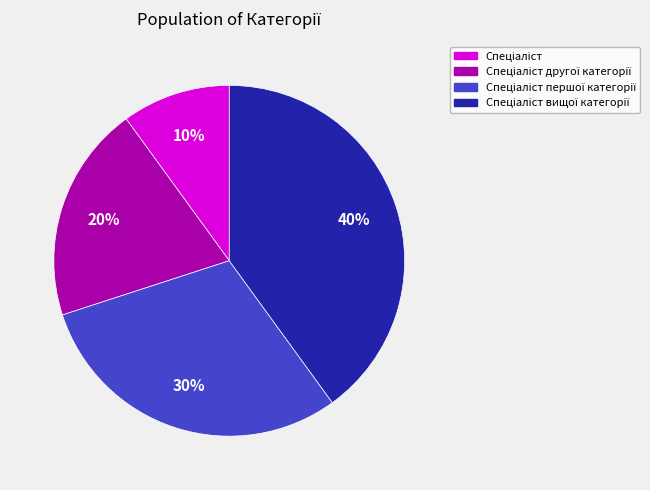

Is there a majority slice in this chart?

No